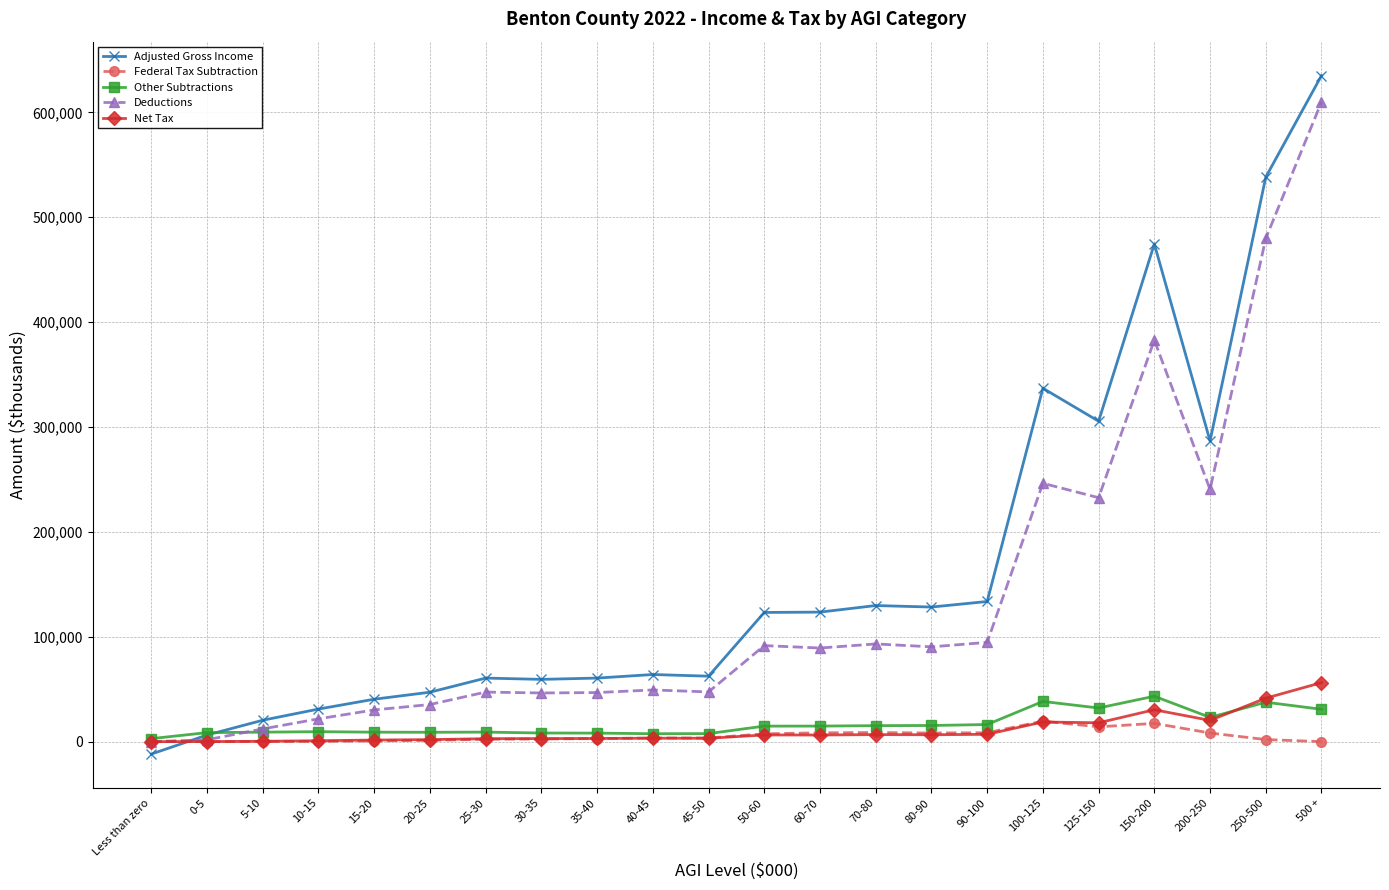

What is the maximum value for Federal Tax Subtraction?

19519